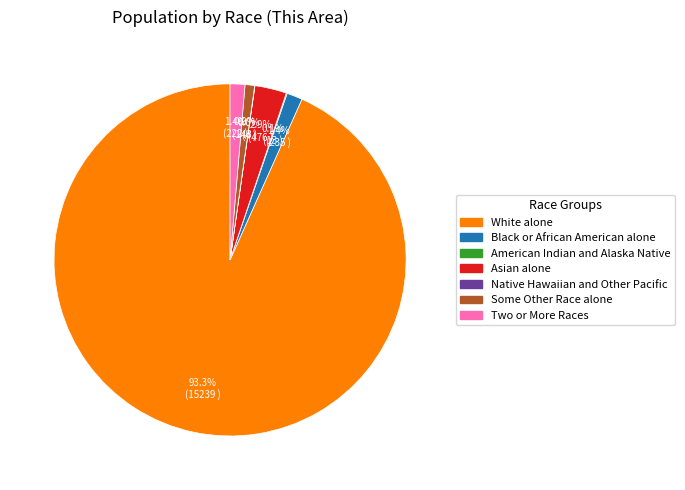

What is the ratio of the value at Some Other Race alone to the value at Black or African American alone?

0.6